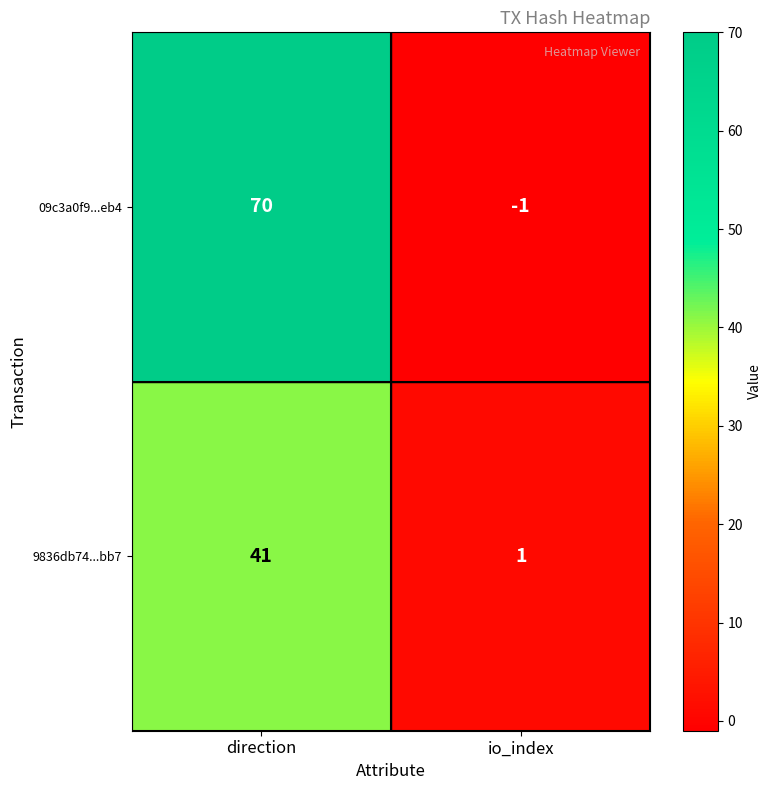

Which series has the widest spread of values?

09c3a0f9...eb4